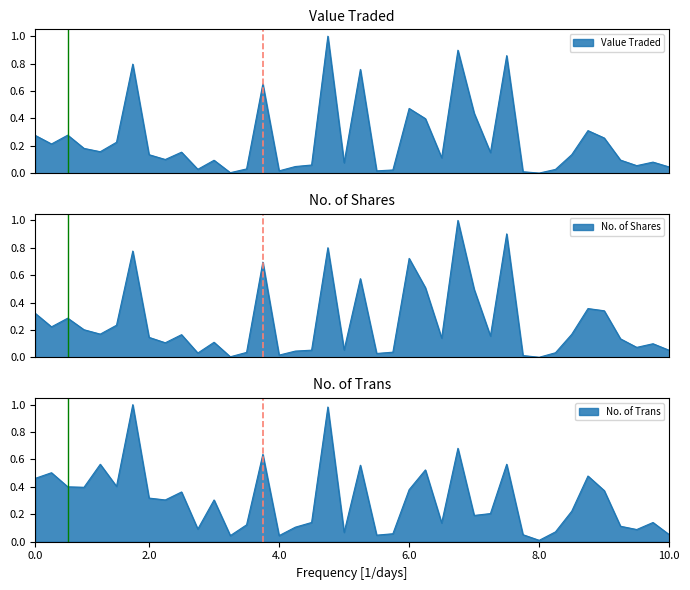

Is it true that No. of Trans equals 0.0 at 03/02/2019?

False